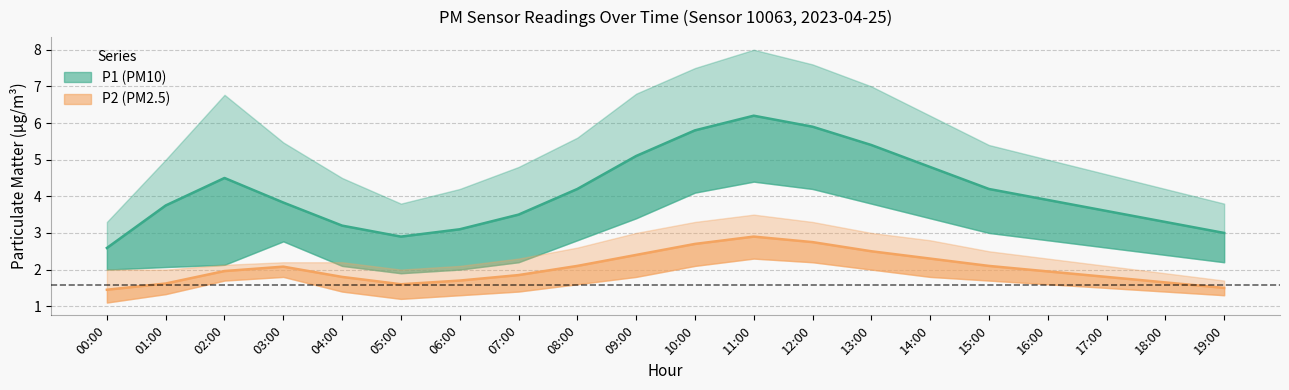

What position from the right is 04:00?

16